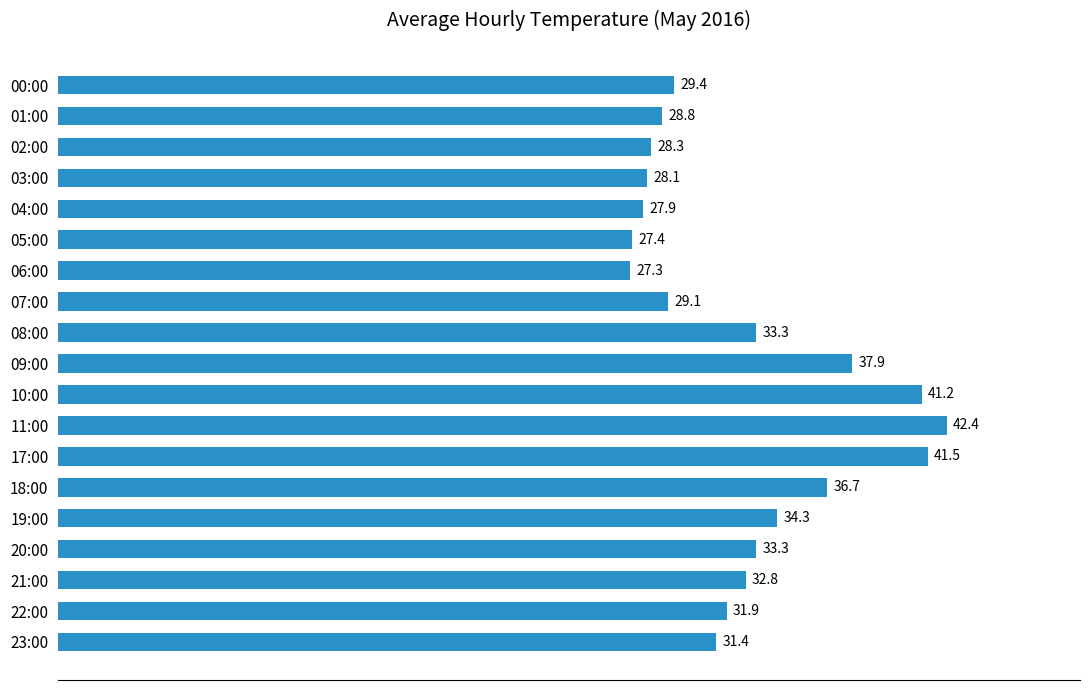

What position from the bottom is 02:00?

17